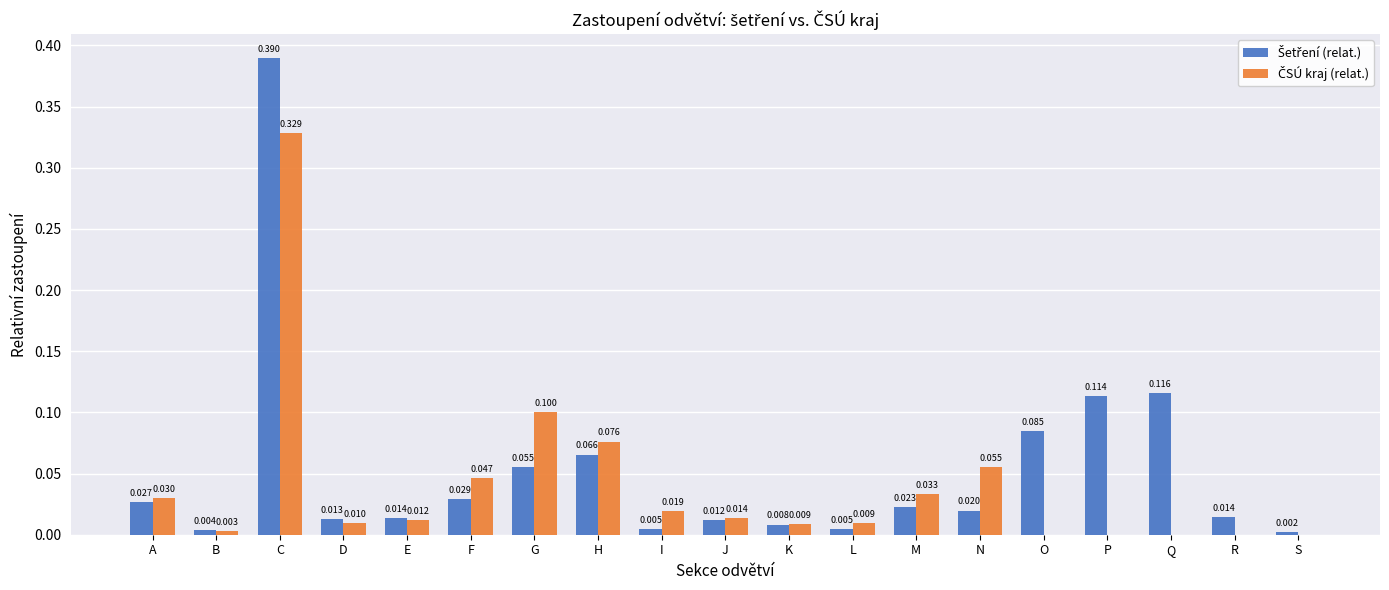

At which category does the chart reach its peak across all series?

C